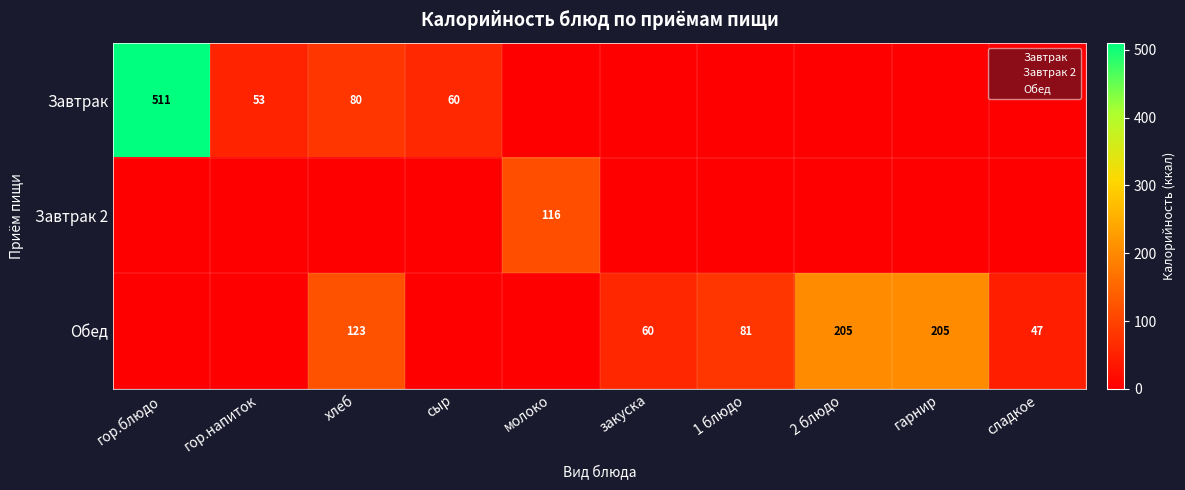

What is the highest value of the Обед series?

205.2